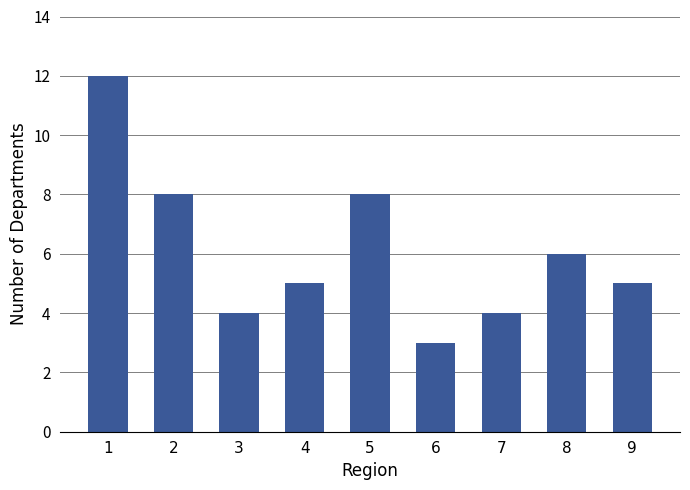

Reading left to right, extract all data points from this chart.

12	8	4	5	8	3	4	6	5